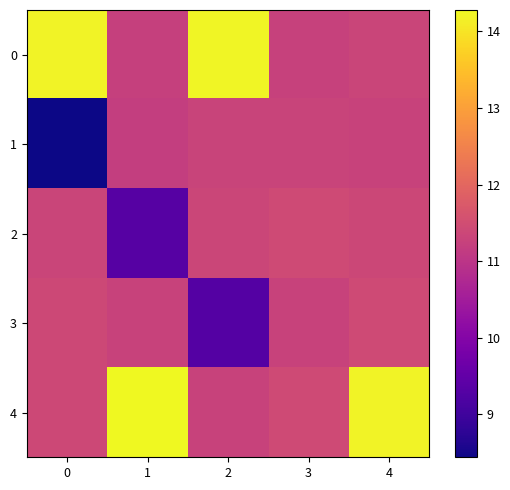

How many categories are shown in the chart?

5